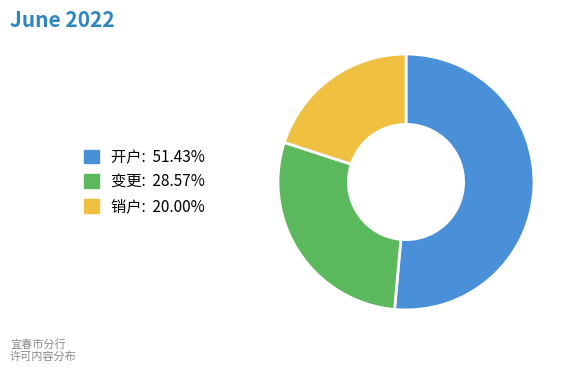

Combined, do 销户 and 变更 account for over 50%?

No